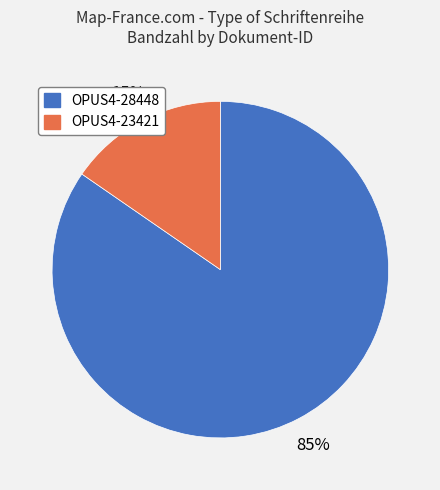

Count the number of slices in the pie.

2